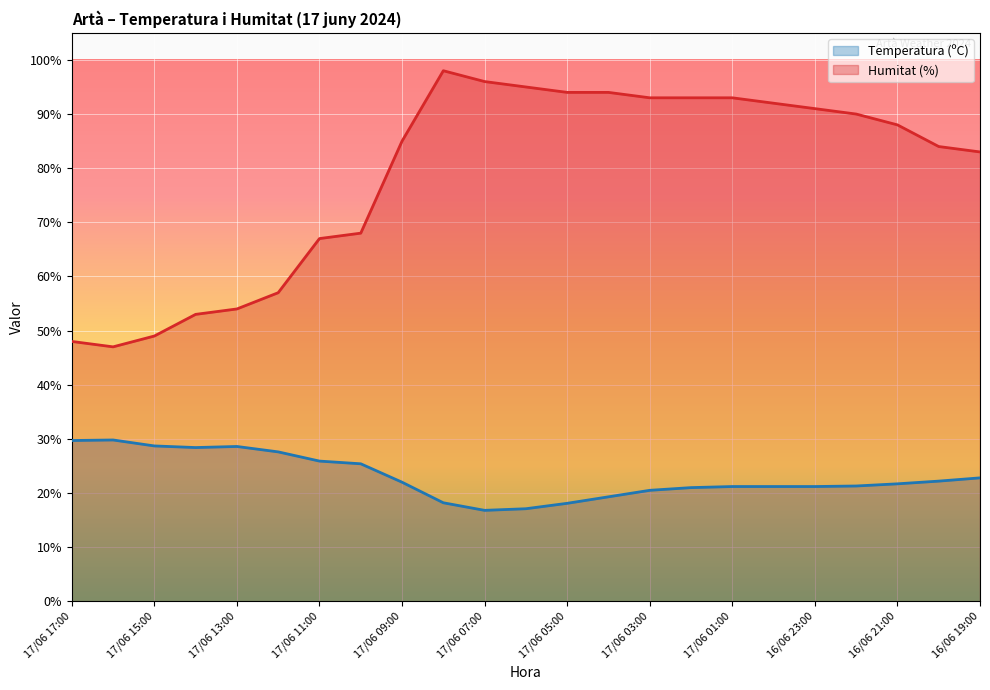

Where does the Temperatura (ºC) series first go above 21?

17/06 17:00